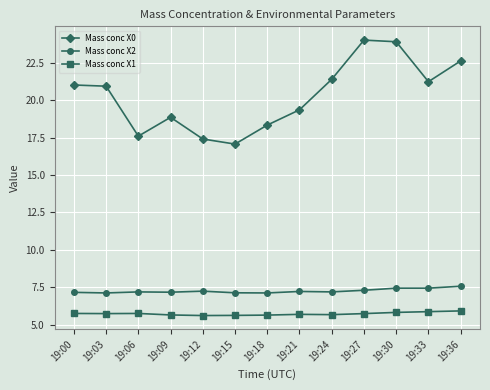

What is the value of the Mass conc X2 point at the 9th from the left?

7.2